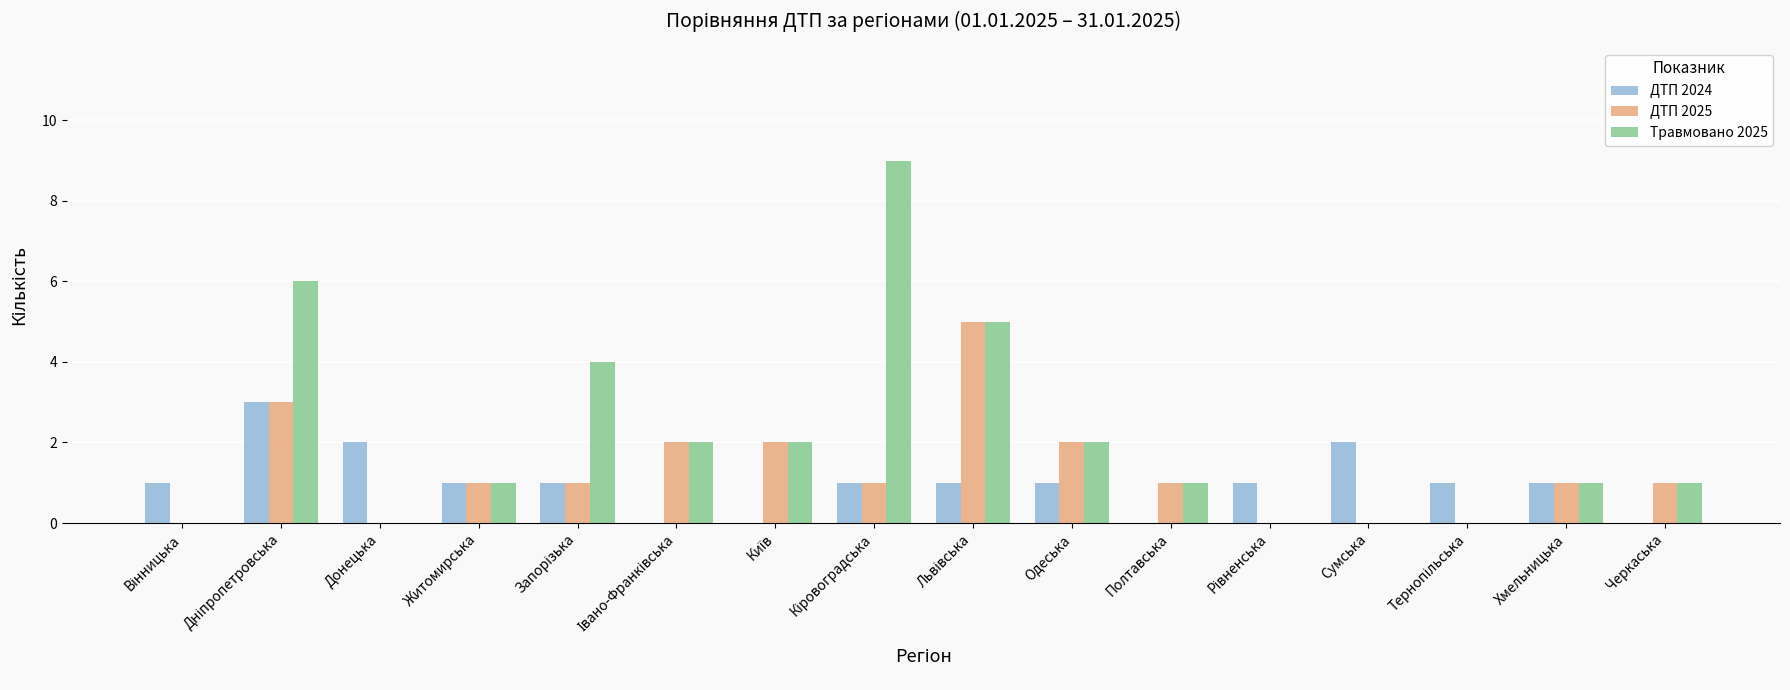

How many series are shown in this chart?

3